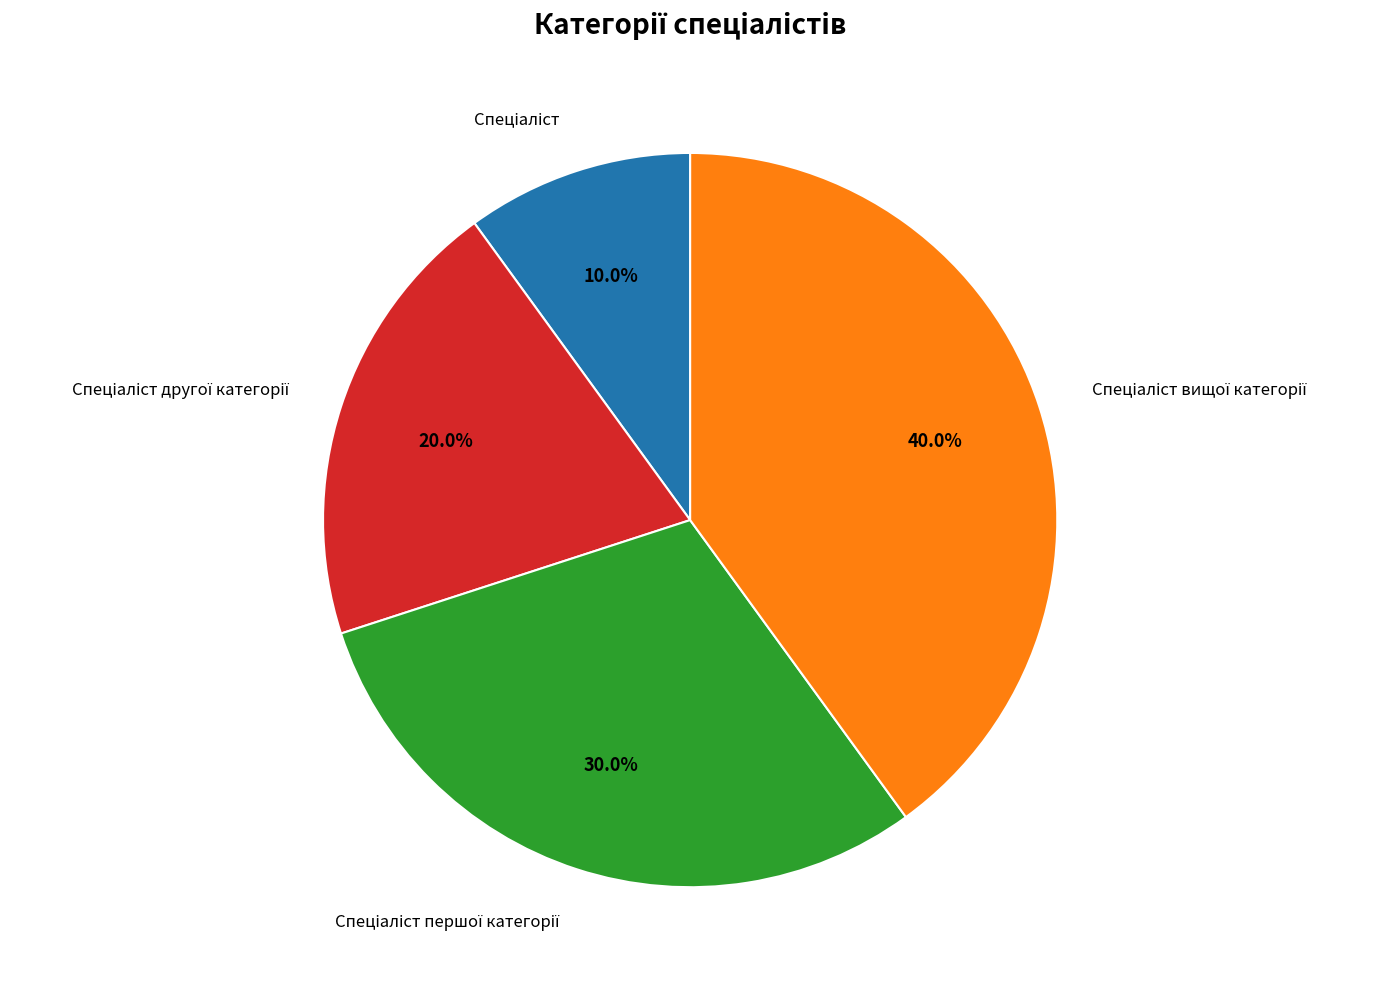

Count the number of slices in the pie.

4